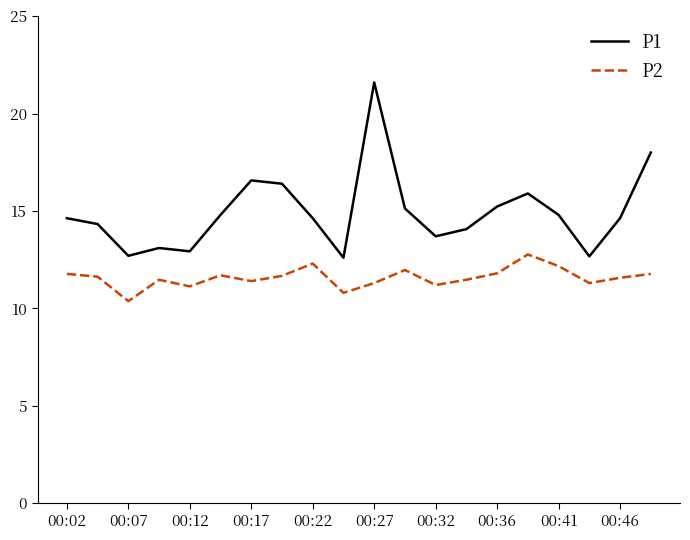

List the series in order of their peak value, highest first.

P1, P2